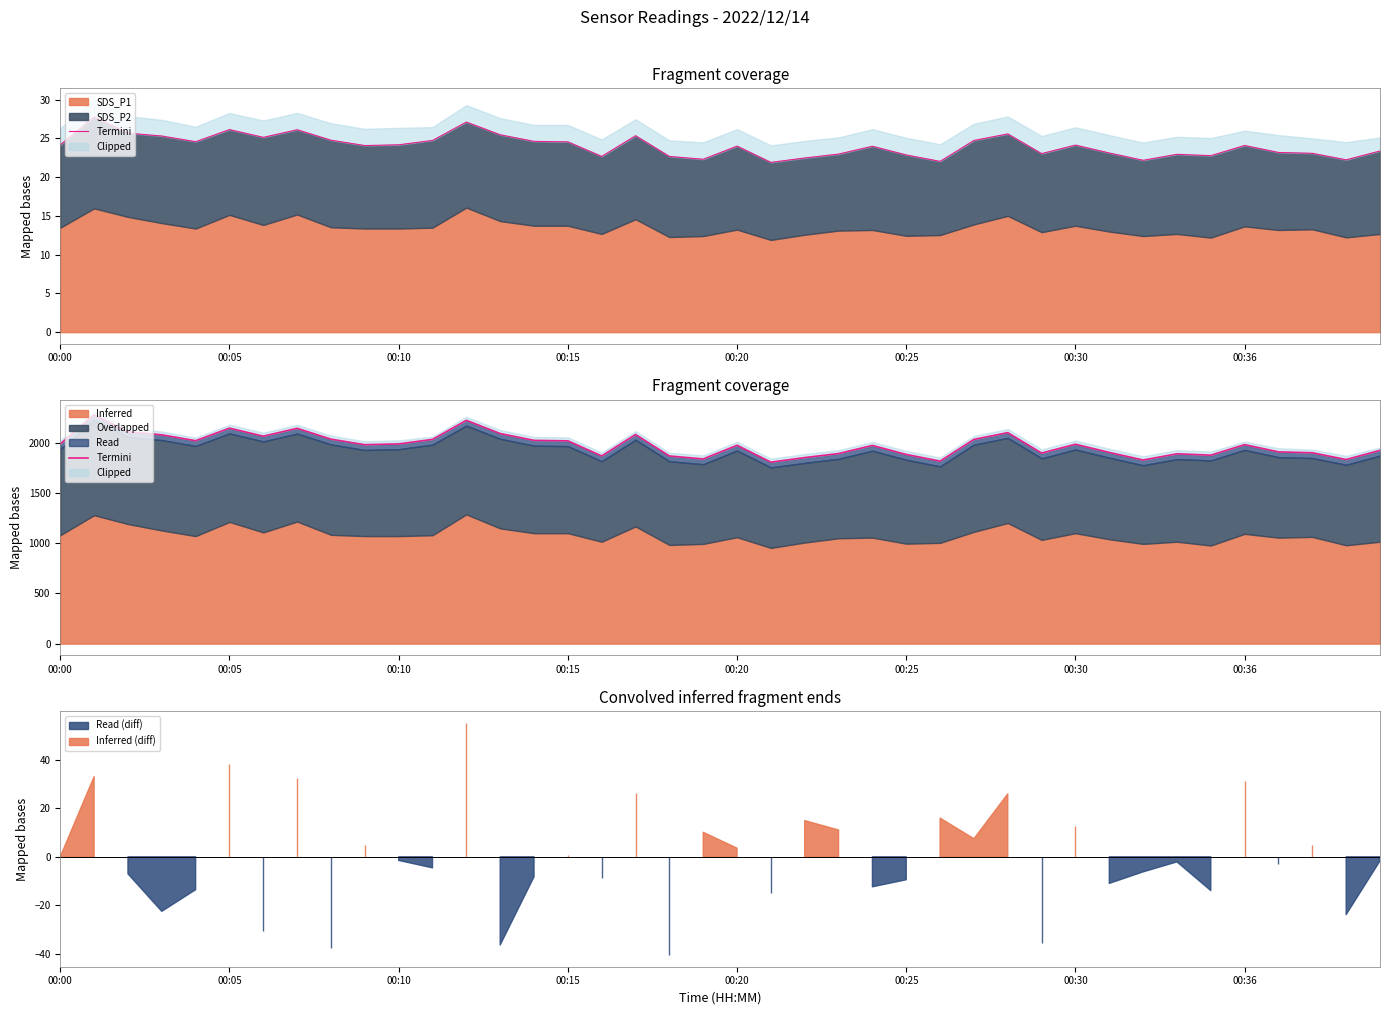

Between 29 and 38, which is larger?

29